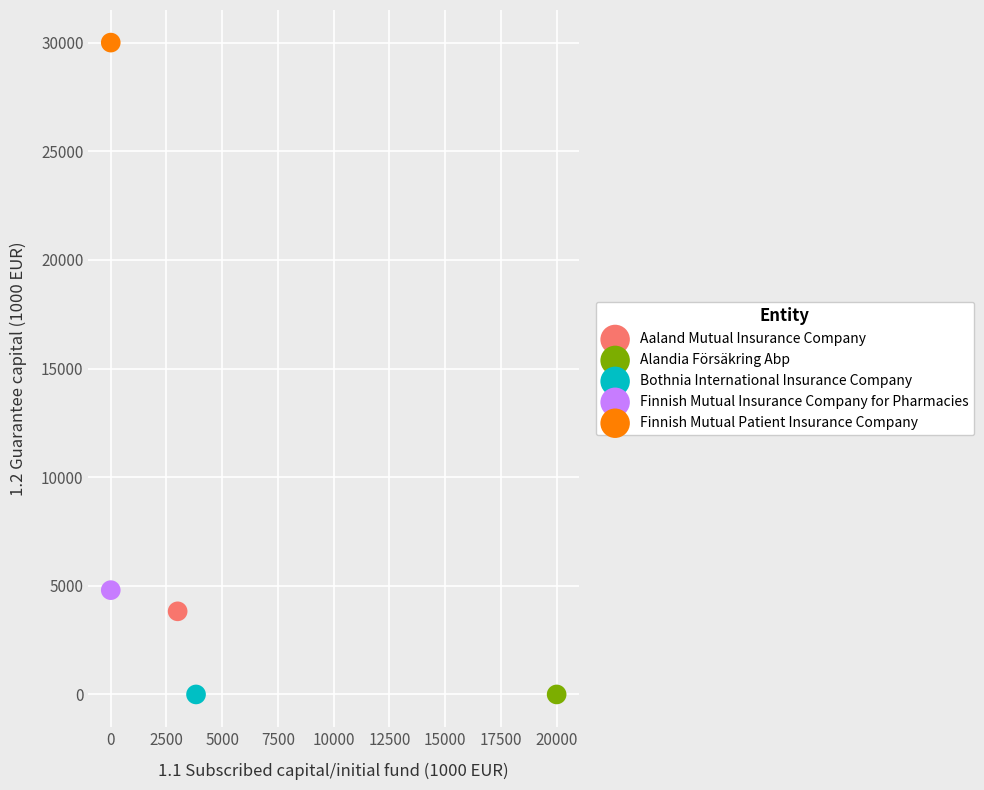

What are all the series names shown in the legend?

Aaland Mutual Insurance Company, Alandia Försäkring Abp, Bothnia International Insurance Company, Finnish Mutual Insurance Company for Pharmacies, Finnish Mutual Patient Insurance Company